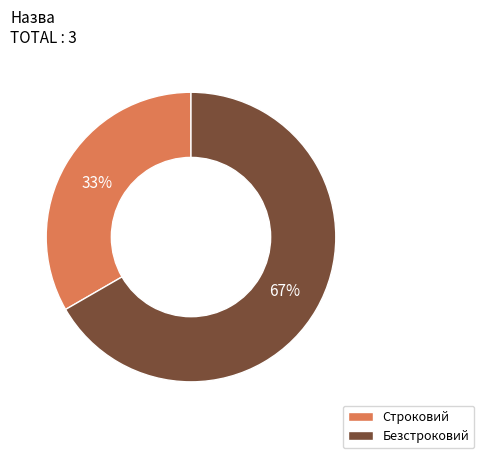

Do Безстроковий and Строковий together represent more than half of the pie?

Yes